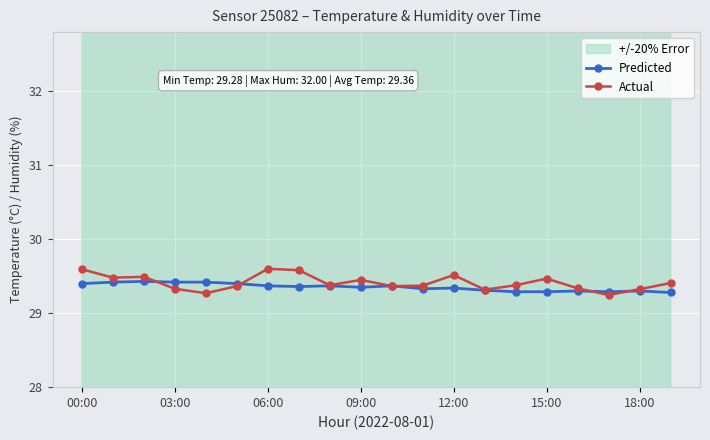

The value of Actual at 00:00 is 41.0. True or false?

False